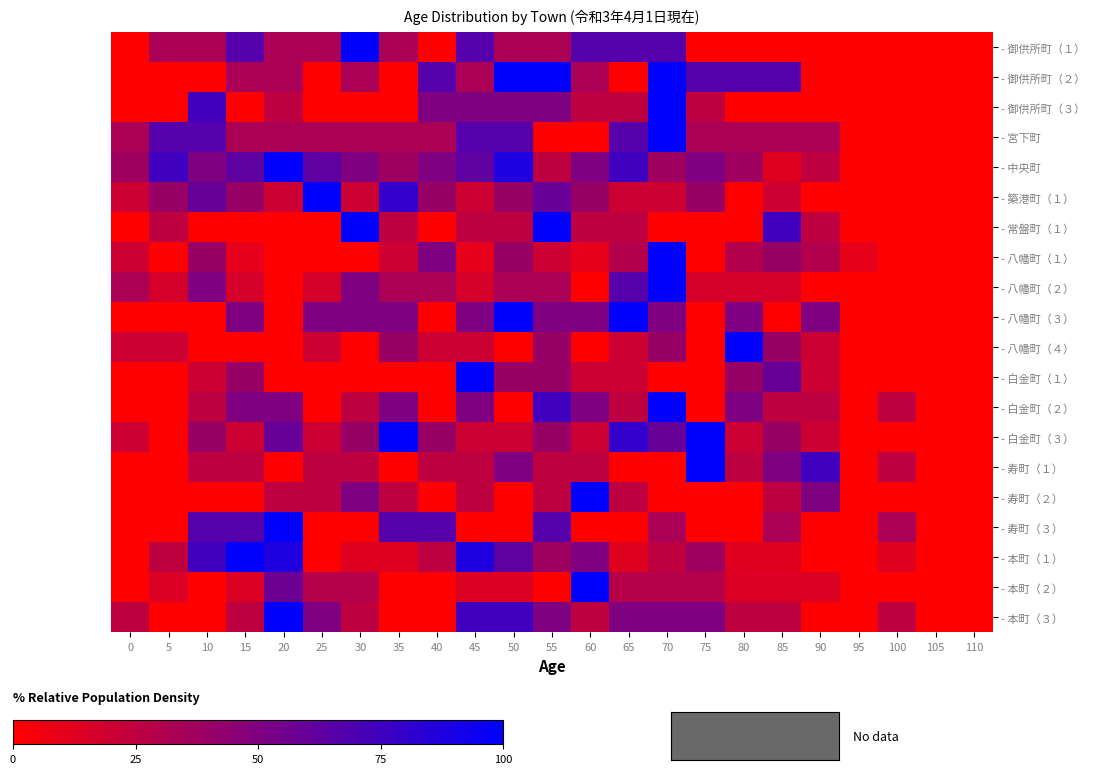

Rank the series by their maximum value, from highest to lowest.

- 御供所町（１）, - 御供所町（２）, - 御供所町（３）, - 宮下町, - 中央町, - 築港町（１）, - 常盤町（１）, - 八幡町（１）, - 八幡町（２）, - 八幡町（３）, - 八幡町（４）, - 白金町（１）, - 白金町（２）, - 白金町（３）, - 寿町（１）, - 寿町（２）, - 寿町（３）, - 本町（１）, - 本町（２）, - 本町（３）